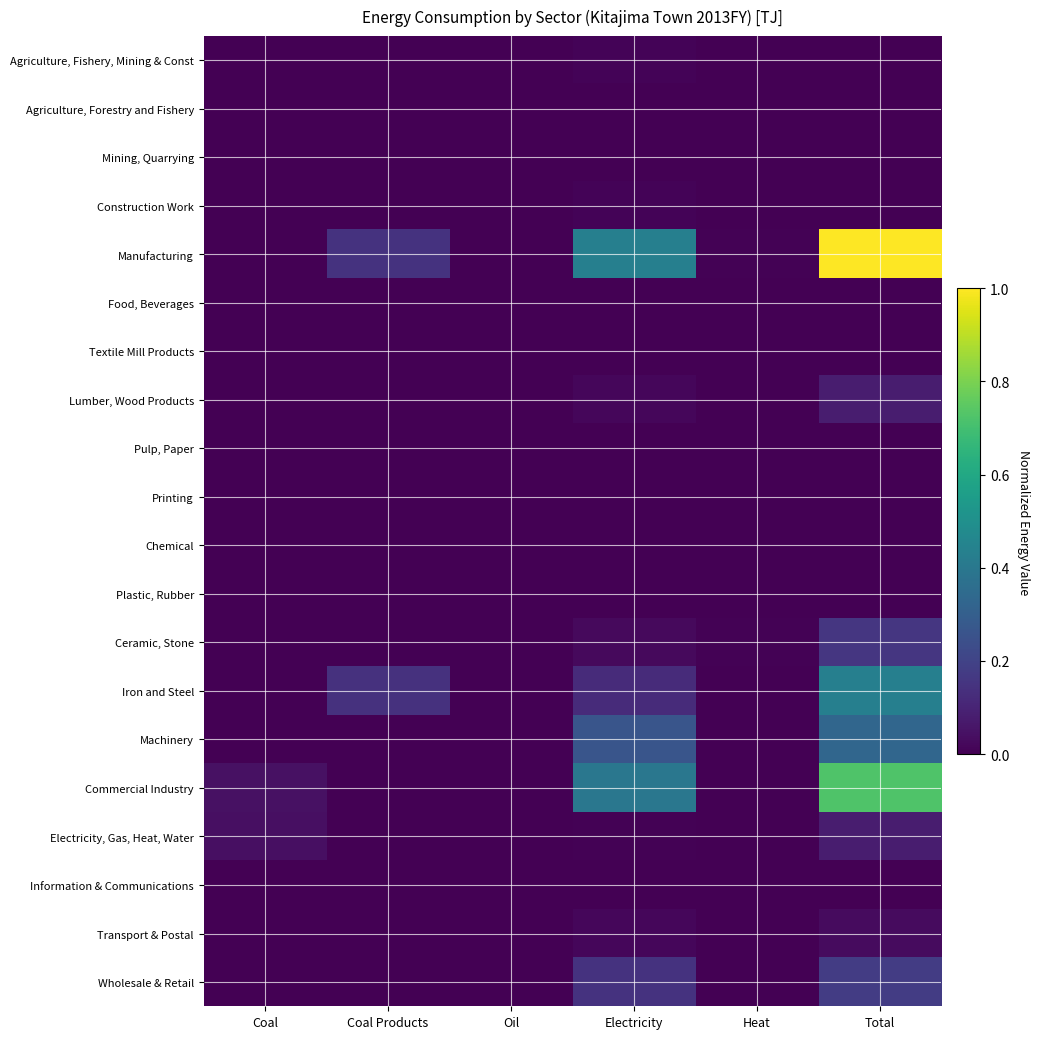

At how many categories does at least one series exceed 0?

6